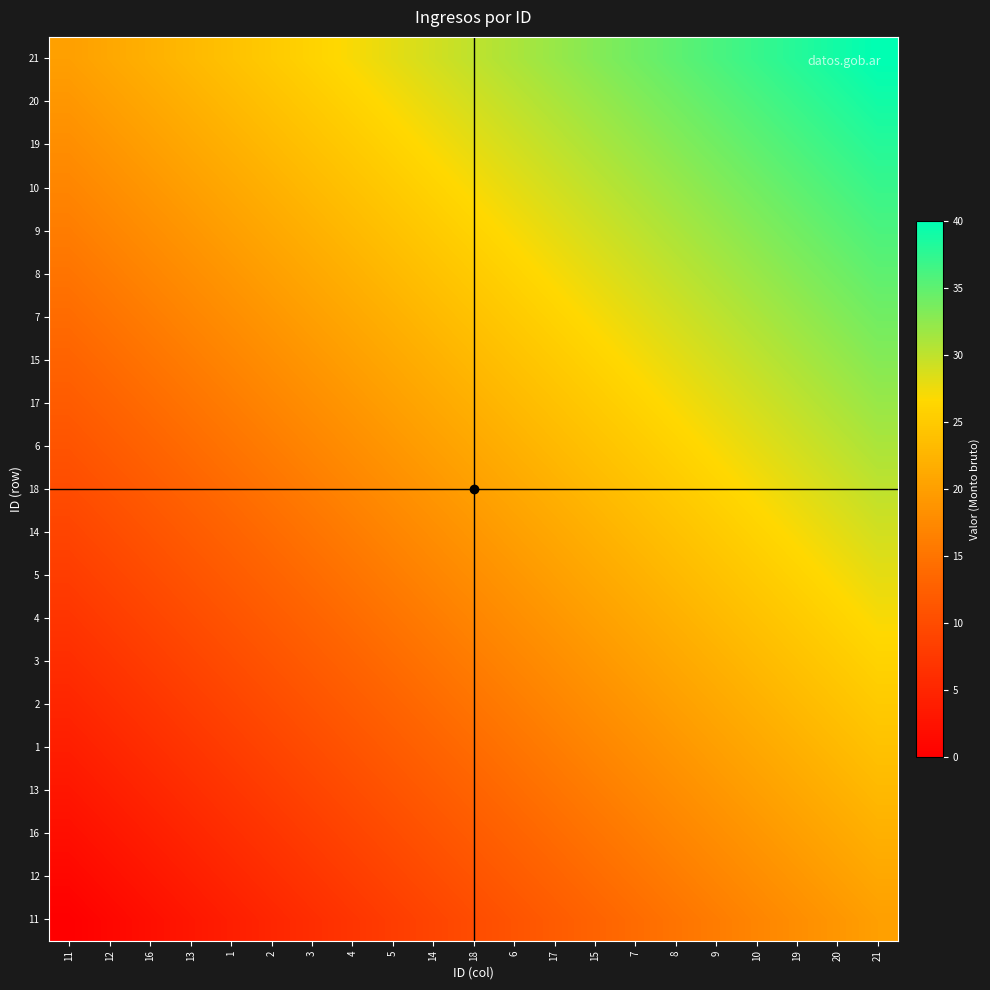

Reading right to left, what are all the values shown in this chart?

11: 21=20	20=19	19=18	10=17	9=16	8=15	7=14	15=13	17=12	6=11	18=10	14=9	5=8	4=7	3=6	2=5	1=4	13=3	16=2	12=1	11=0
12: 21=21	20=20	19=19	10=18	9=17	8=16	7=15	15=14	17=13	6=12	18=11	14=10	5=9	4=8	3=7	2=6	1=5	13=4	16=3	12=2	11=1
16: 21=22	20=21	19=20	10=19	9=18	8=17	7=16	15=15	17=14	6=13	18=12	14=11	5=10	4=9	3=8	2=7	1=6	13=5	16=4	12=3	11=2
13: 21=23	20=22	19=21	10=20	9=19	8=18	7=17	15=16	17=15	6=14	18=13	14=12	5=11	4=10	3=9	2=8	1=7	13=6	16=5	12=4	11=3
1: 21=24	20=23	19=22	10=21	9=20	8=19	7=18	15=17	17=16	6=15	18=14	14=13	5=12	4=11	3=10	2=9	1=8	13=7	16=6	12=5	11=4
2: 21=25	20=24	19=23	10=22	9=21	8=20	7=19	15=18	17=17	6=16	18=15	14=14	5=13	4=12	3=11	2=10	1=9	13=8	16=7	12=6	11=5
3: 21=26	20=25	19=24	10=23	9=22	8=21	7=20	15=19	17=18	6=17	18=16	14=15	5=14	4=13	3=12	2=11	1=10	13=9	16=8	12=7	11=6
4: 21=27	20=26	19=25	10=24	9=23	8=22	7=21	15=20	17=19	6=18	18=17	14=16	5=15	4=14	3=13	2=12	1=11	13=10	16=9	12=8	11=7
5: 21=28	20=27	19=26	10=25	9=24	8=23	7=22	15=21	17=20	6=19	18=18	14=17	5=16	4=15	3=14	2=13	1=12	13=11	16=10	12=9	11=8
14: 21=29	20=28	19=27	10=26	9=25	8=24	7=23	15=22	17=21	6=20	18=19	14=18	5=17	4=16	3=15	2=14	1=13	13=12	16=11	12=10	11=9
18: 21=30	20=29	19=28	10=27	9=26	8=25	7=24	15=23	17=22	6=21	18=20	14=19	5=18	4=17	3=16	2=15	1=14	13=13	16=12	12=11	11=10
6: 21=31	20=30	19=29	10=28	9=27	8=26	7=25	15=24	17=23	6=22	18=21	14=20	5=19	4=18	3=17	2=16	1=15	13=14	16=13	12=12	11=11
17: 21=32	20=31	19=30	10=29	9=28	8=27	7=26	15=25	17=24	6=23	18=22	14=21	5=20	4=19	3=18	2=17	1=16	13=15	16=14	12=13	11=12
15: 21=33	20=32	19=31	10=30	9=29	8=28	7=27	15=26	17=25	6=24	18=23	14=22	5=21	4=20	3=19	2=18	1=17	13=16	16=15	12=14	11=13
7: 21=34	20=33	19=32	10=31	9=30	8=29	7=28	15=27	17=26	6=25	18=24	14=23	5=22	4=21	3=20	2=19	1=18	13=17	16=16	12=15	11=14
8: 21=35	20=34	19=33	10=32	9=31	8=30	7=29	15=28	17=27	6=26	18=25	14=24	5=23	4=22	3=21	2=20	1=19	13=18	16=17	12=16	11=15
9: 21=36	20=35	19=34	10=33	9=32	8=31	7=30	15=29	17=28	6=27	18=26	14=25	5=24	4=23	3=22	2=21	1=20	13=19	16=18	12=17	11=16
10: 21=37	20=36	19=35	10=34	9=33	8=32	7=31	15=30	17=29	6=28	18=27	14=26	5=25	4=24	3=23	2=22	1=21	13=20	16=19	12=18	11=17
19: 21=38	20=37	19=36	10=35	9=34	8=33	7=32	15=31	17=30	6=29	18=28	14=27	5=26	4=25	3=24	2=23	1=22	13=21	16=20	12=19	11=18
20: 21=39	20=38	19=37	10=36	9=35	8=34	7=33	15=32	17=31	6=30	18=29	14=28	5=27	4=26	3=25	2=24	1=23	13=22	16=21	12=20	11=19
21: 21=40	20=39	19=38	10=37	9=36	8=35	7=34	15=33	17=32	6=31	18=30	14=29	5=28	4=27	3=26	2=25	1=24	13=23	16=22	12=21	11=20